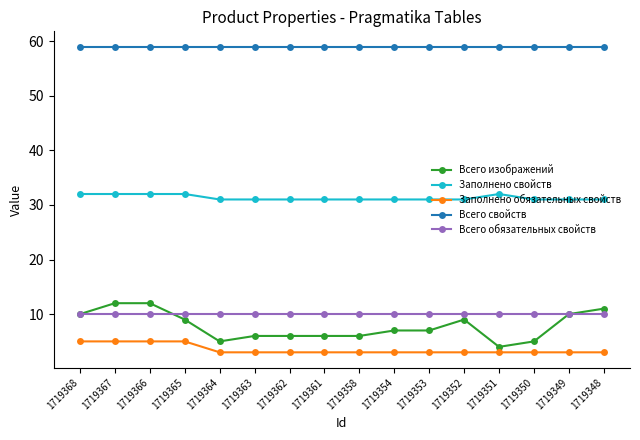

Which series has the widest spread of values?

Всего изображений